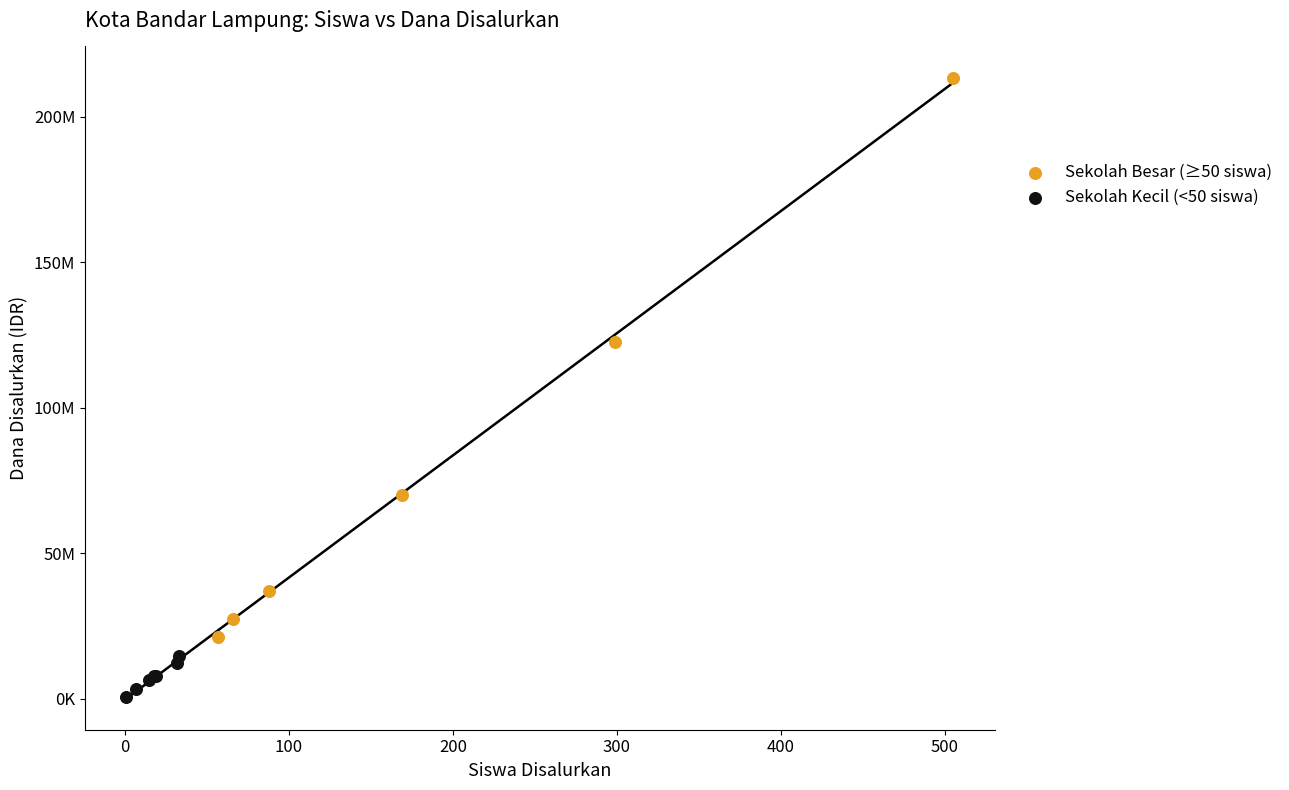

What are all the series names shown in the legend?

Sekolah Besar (≥50 siswa), Sekolah Kecil (<50 siswa)